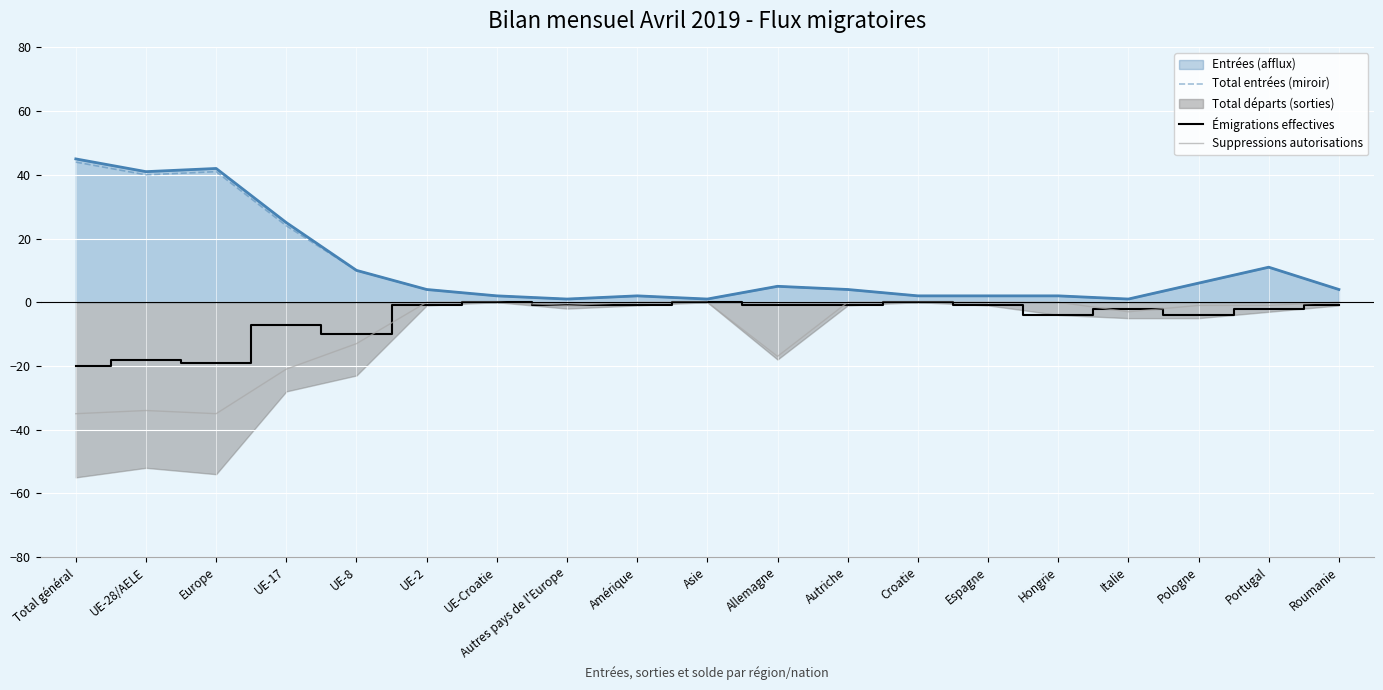

Is the value of Émigrations effectives at Hongrie greater than the value of Total entrées (miroir) at Europe?

No